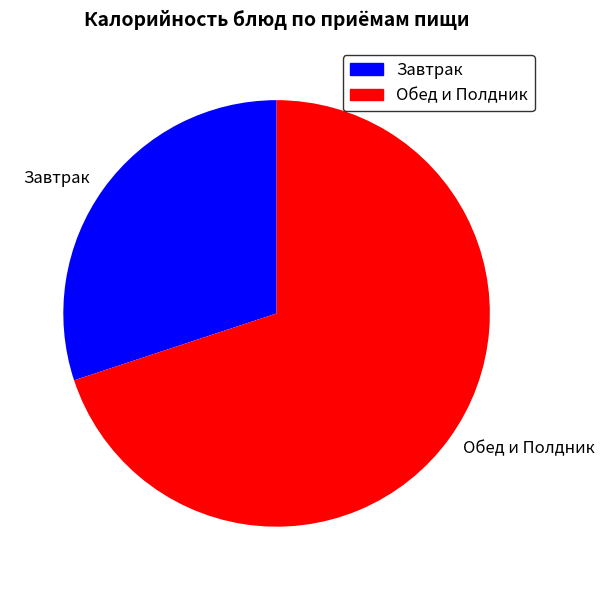

Rank the categories by value from lowest to highest.

Завтрак, Обед и Полдник